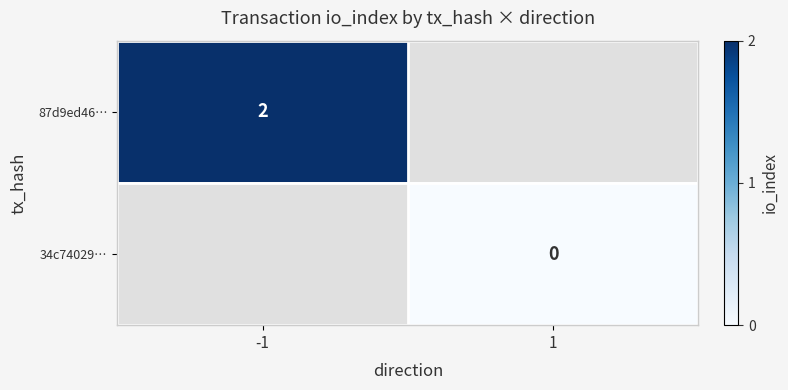

Is it true that 87d9ed46… equals 2 at -1?

True